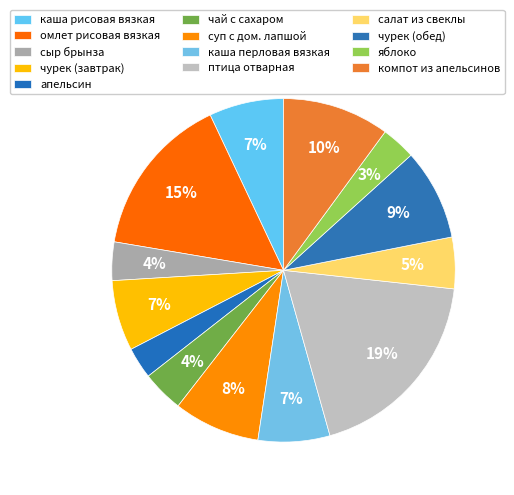

Count the number of slices in the pie.

13